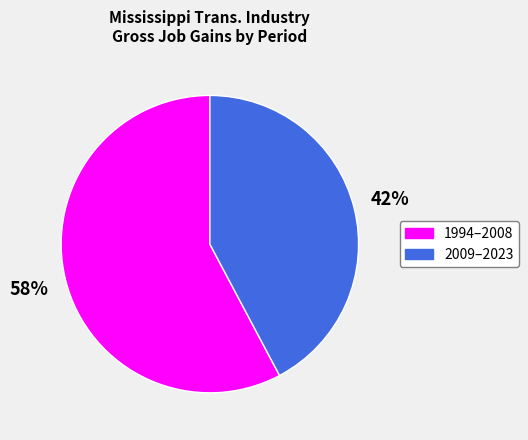

Is there a majority slice in this chart?

Yes